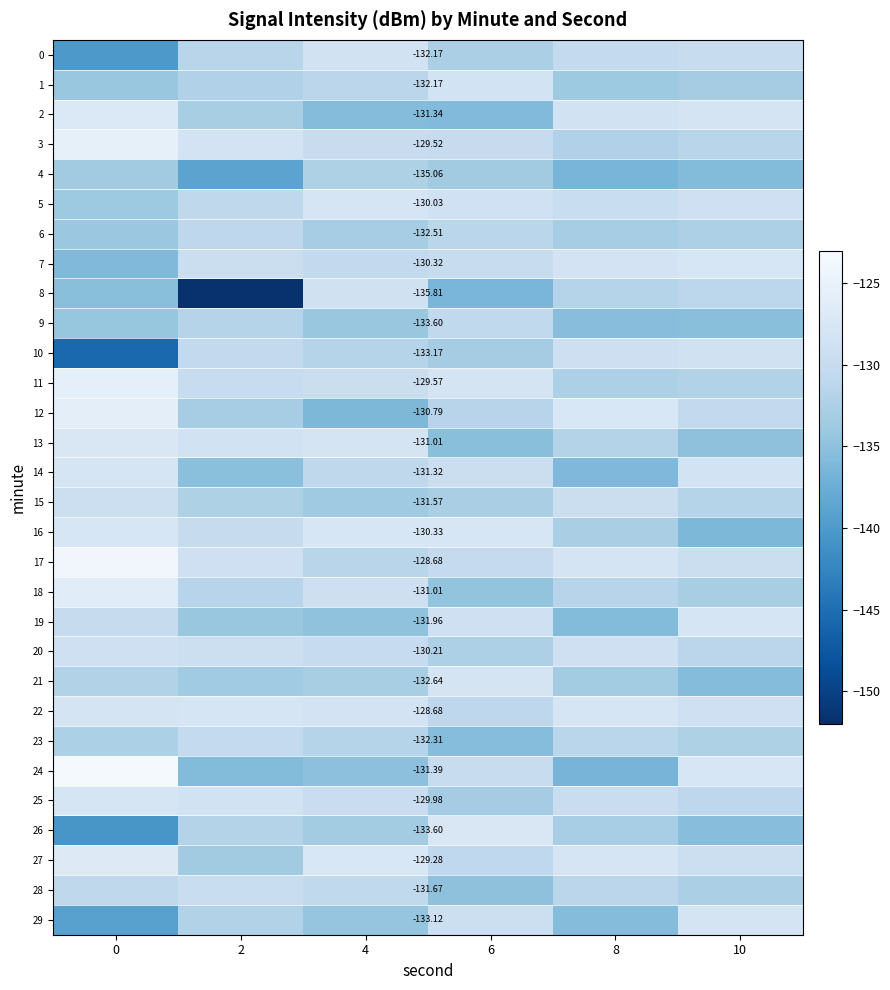

Count the number of data series in this chart.

30